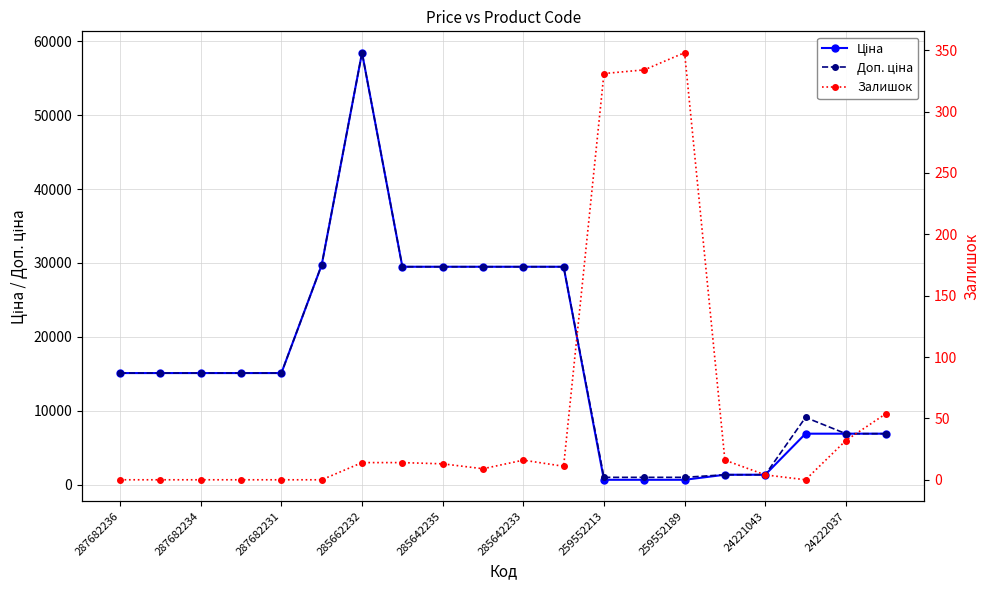

Reading right to left, list all the values displayed in this chart.

Ціна: 6925.7	6925.7	6925.7	1375.4	1375.4	693.7	693.7	693.7	29491.5	29491.5	29491.5	29491.5	29491.5	58426.5	29747.2	15120.0	15120.0	15120.0	15120.0	15120.0
Доп. ціна: 6925.7	6925.7	9123.7	1375.0	1375.0	1024.6	1024.6	1024.6	29491.5	29491.5	29491.5	29491.5	29491.5	58426.5	29747.2	15120.0	15120.0	15120.0	15120.0	15120.0
Залишок: 54.0	32.0	0.0	4.0	16.0	348.0	334.0	331.0	11.0	16.0	9.0	13.0	14.0	14.0	0.0	0.0	0.0	0.0	0.0	0.0